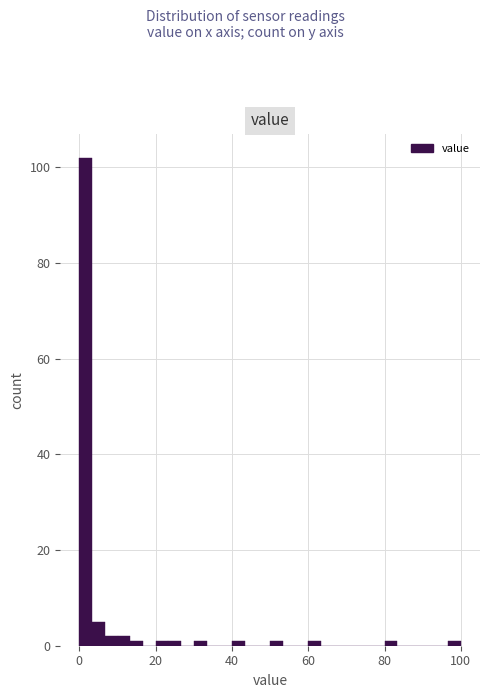

Read against the x-axis, roughly where is the centre of the tallest bar?

2